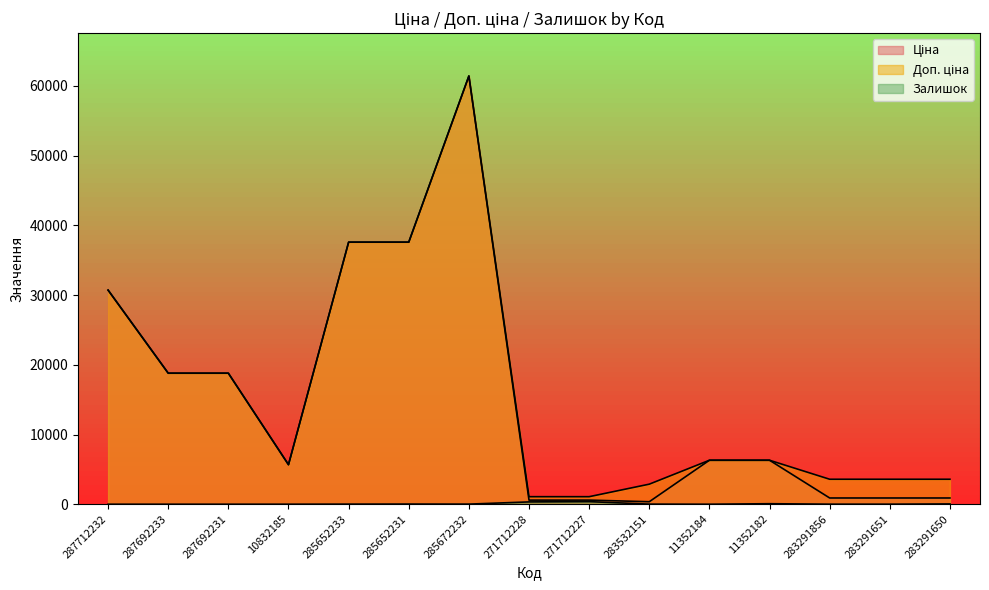

Where does the Доп. ціна series first go above 6308?

287712232